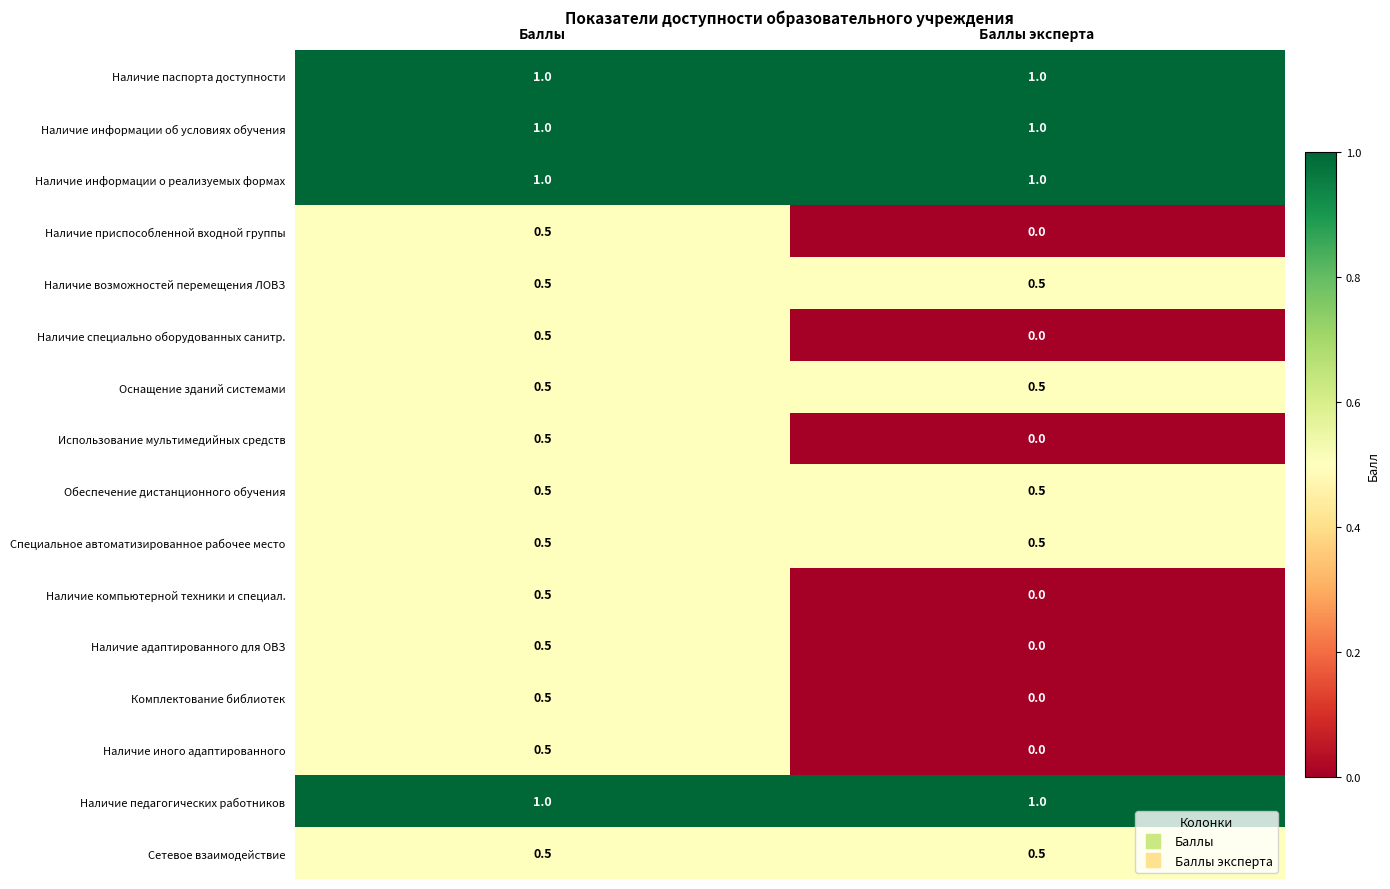

Count the number of data series in this chart.

16